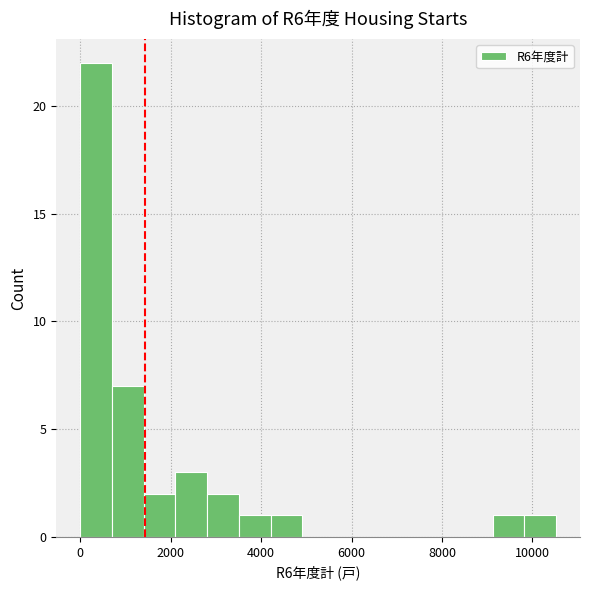

Read against the x-axis, roughly where is the centre of the tallest bar?

400